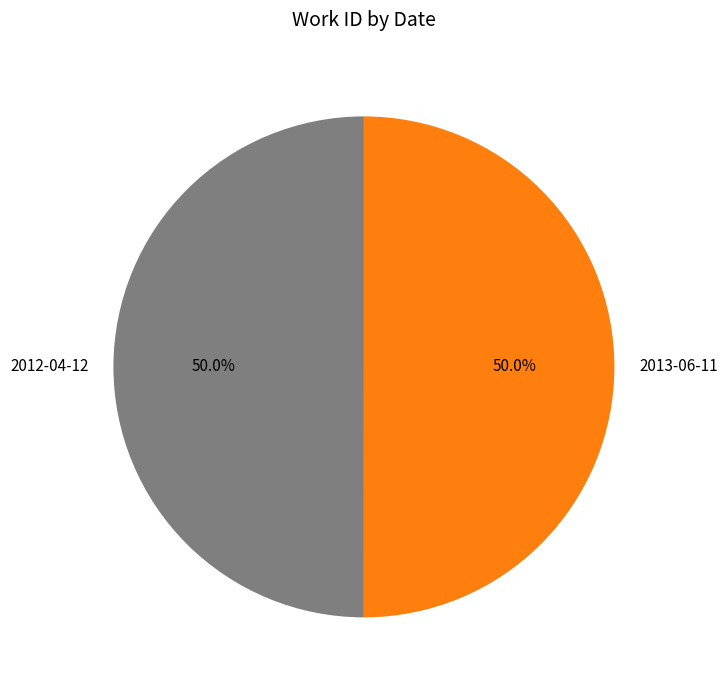

Approximately how many times larger is the value at 2013-06-11 compared to 2012-04-12?

1.0